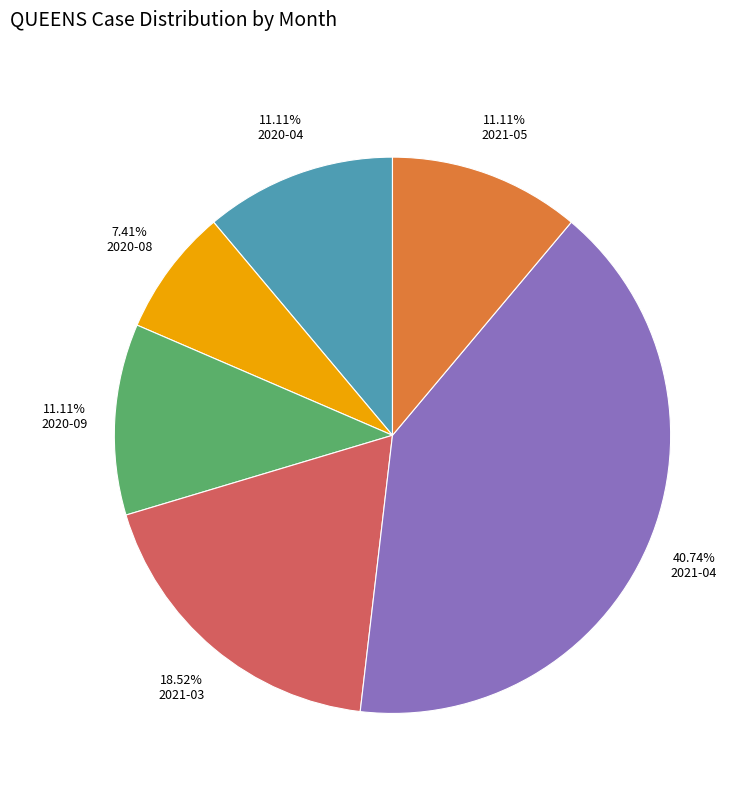

To the nearest percent, what is the difference between the 2021-04 and 2020-09 slice percentages?

30%